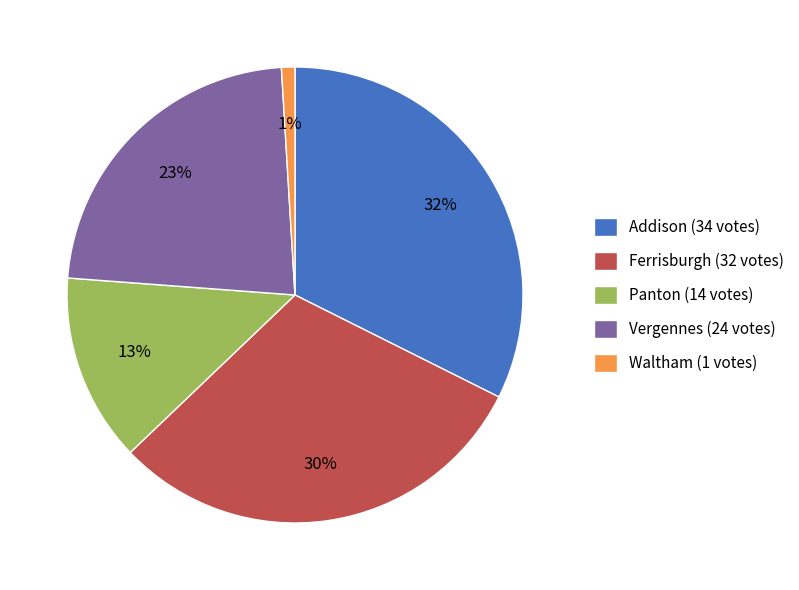

Does Waltham account for over 50% of the chart?

No